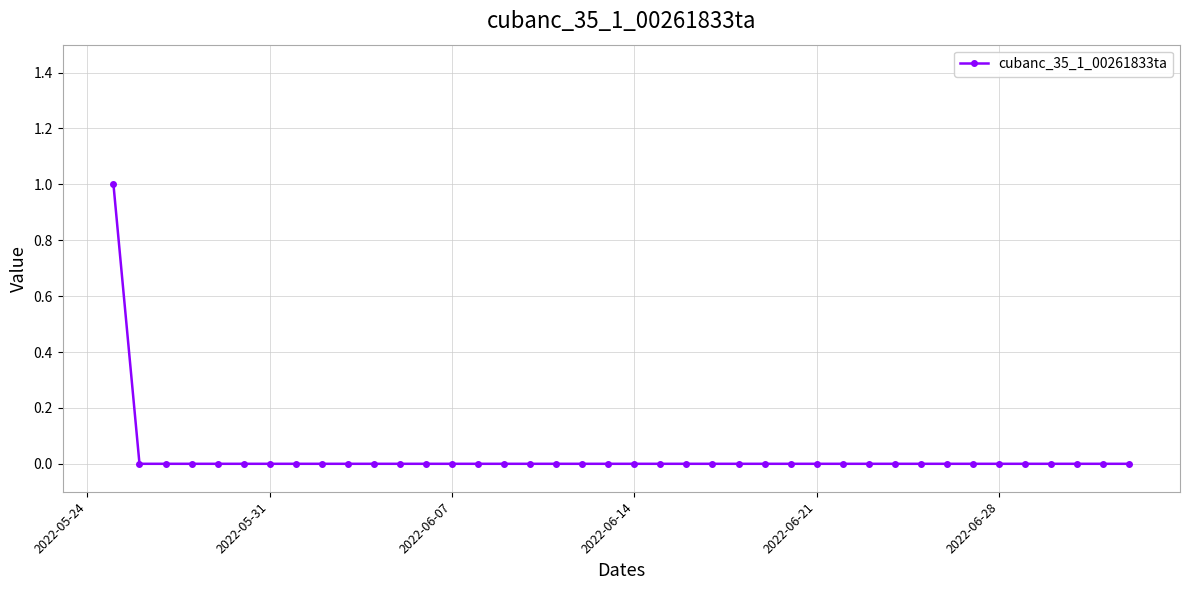

How many data points does each series have?

40